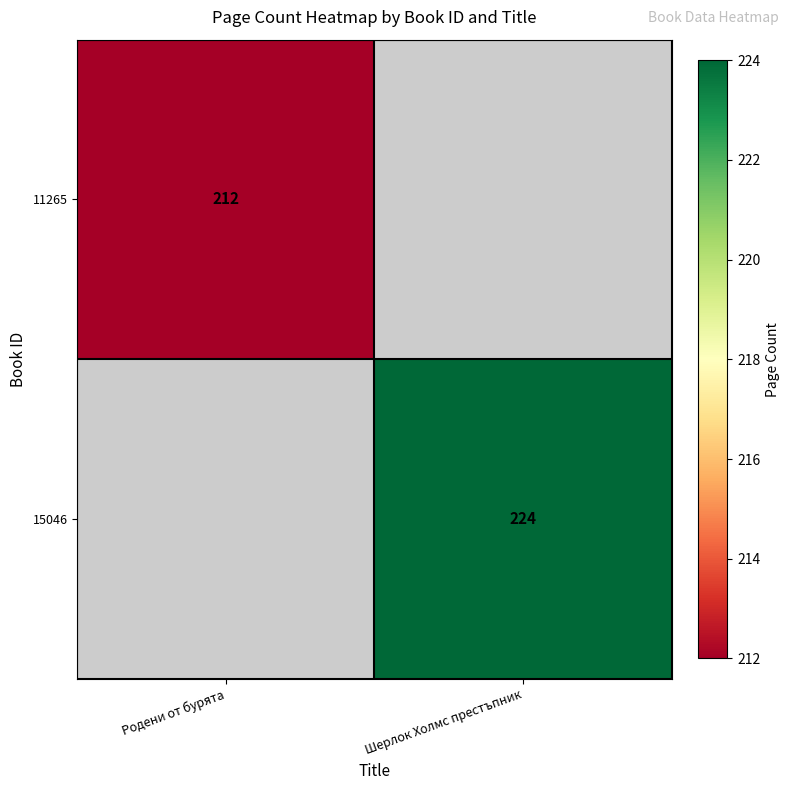

The value of 15046 at Шерлок Холмс престъпник is 387. True or false?

False